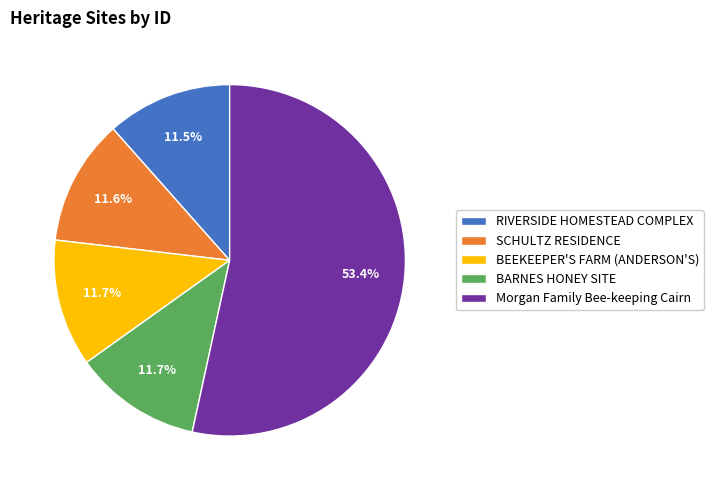

Does Morgan Family Bee-keeping Cairn represent more than half of the total?

Yes